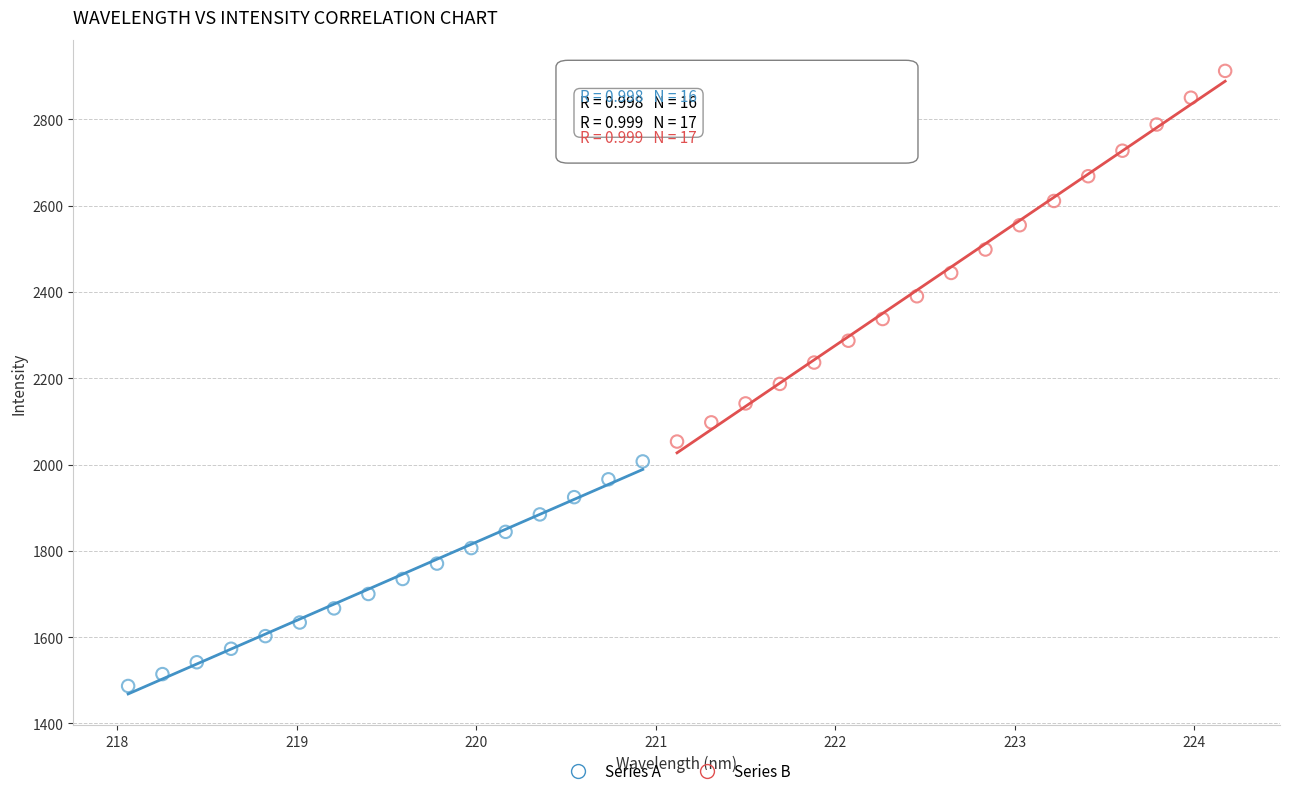

What are all the series names shown in the legend?

Series A, Series B